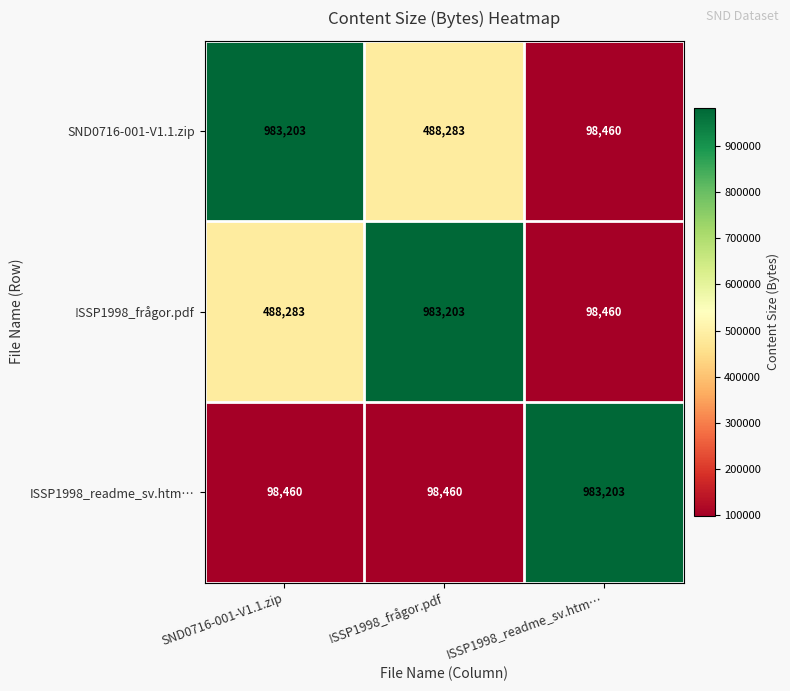

How many values in the !SSP1998_frågor.pdf series are below 488283?

1